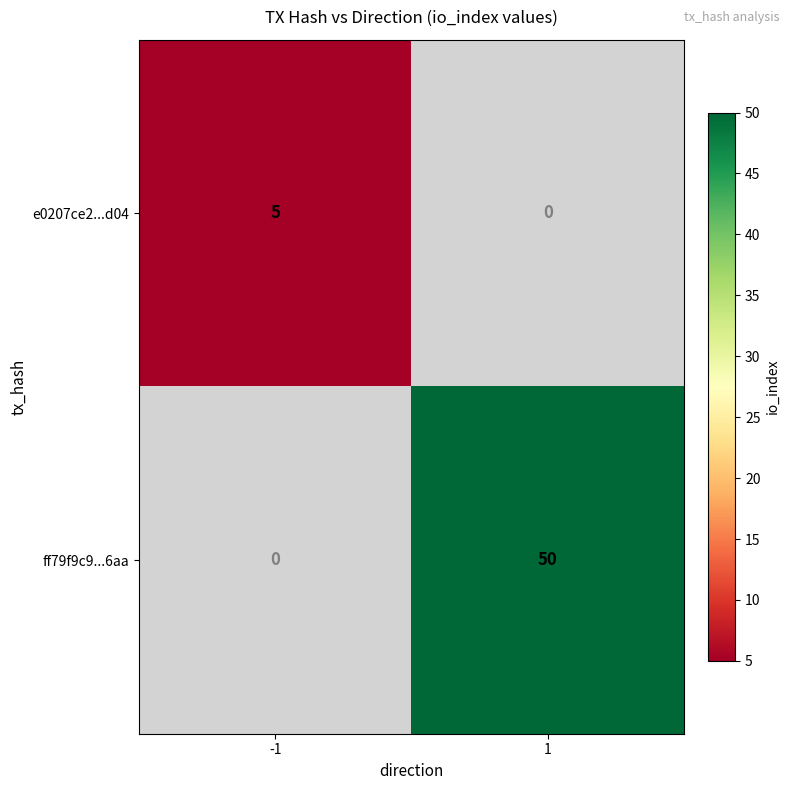

Which series changed the most between -1 and 1?

ff79f9c9...6aa